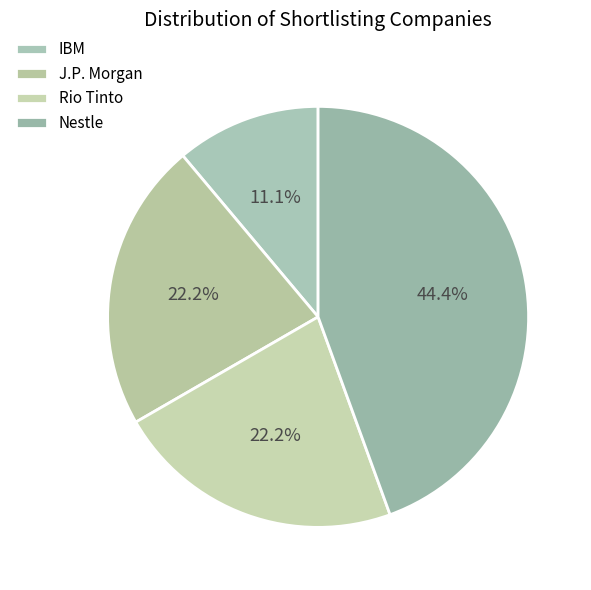

How many segments does this pie chart have?

4